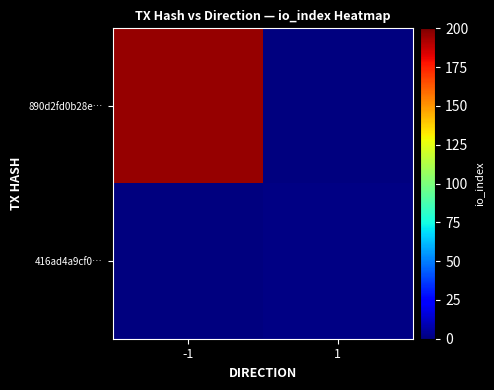

At which category is the sum across all series the highest?

-1